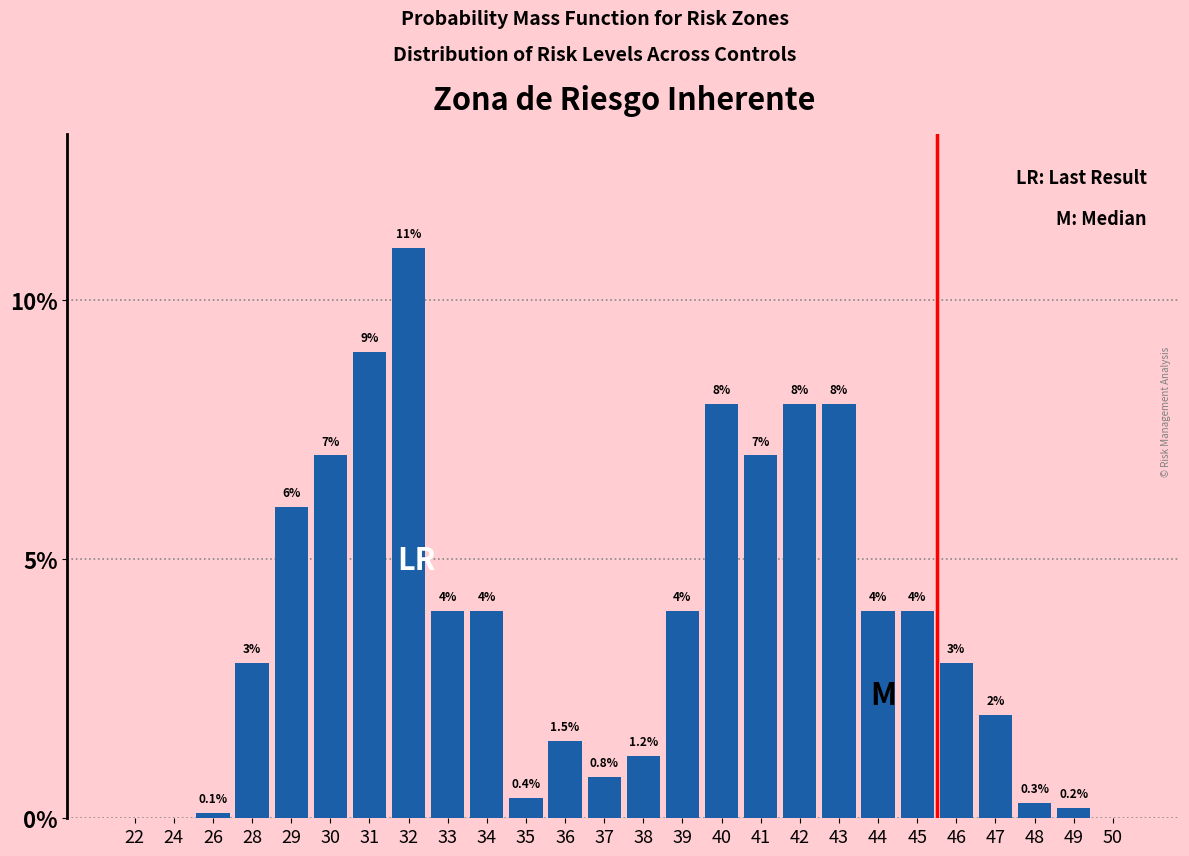

Reading left to right, transcribe all the data shown in this chart.

22=0.0	24=0.0	26=0.1	28=3.0	29=6.0	30=7.0	31=9.0	32=11.0	33=4.0	34=4.0	35=0.4	36=1.5	37=0.8	38=1.2	39=4.0	40=8.0	41=7.0	42=8.0	43=8.0	44=4.0	45=4.0	46=3.0	47=2.0	48=0.3	49=0.2	50=0.0